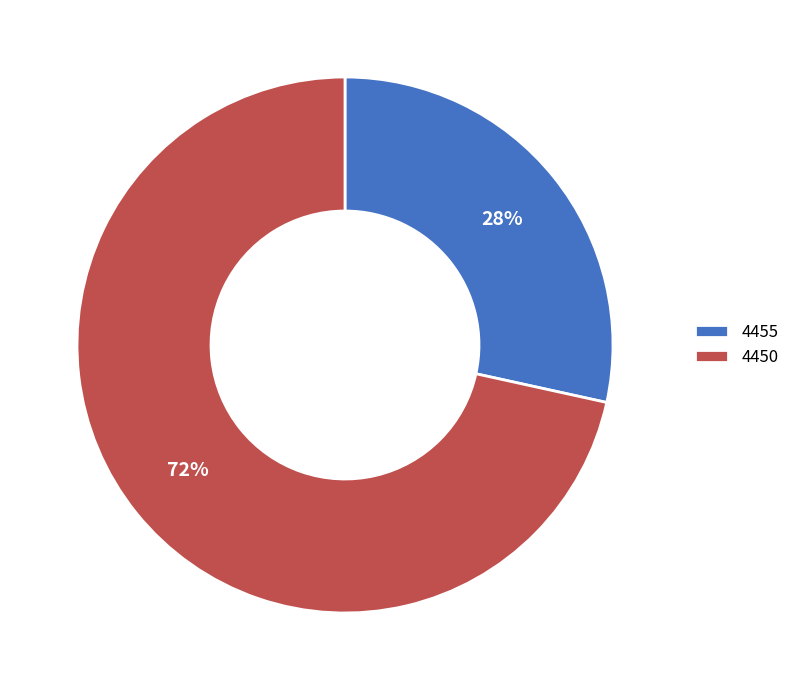

Is the sum of 4455 and 4450 greater than half?

Yes